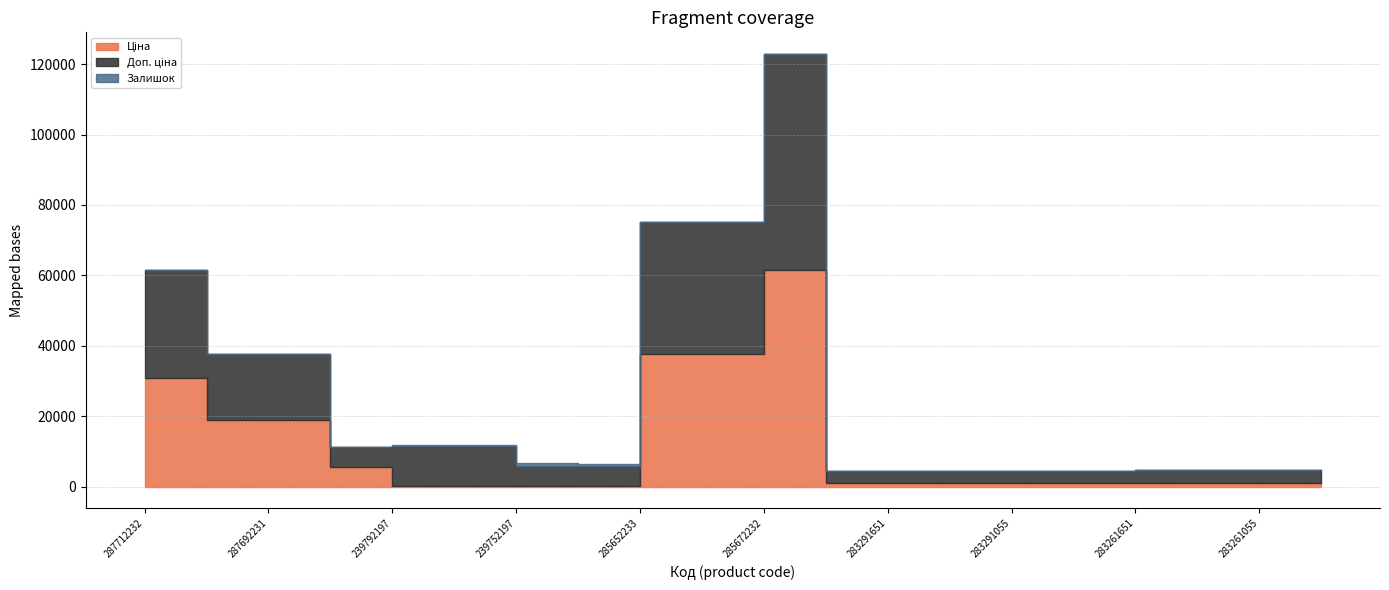

After their last crossing, which series has the higher values: Ціна or Залишок?

Ціна